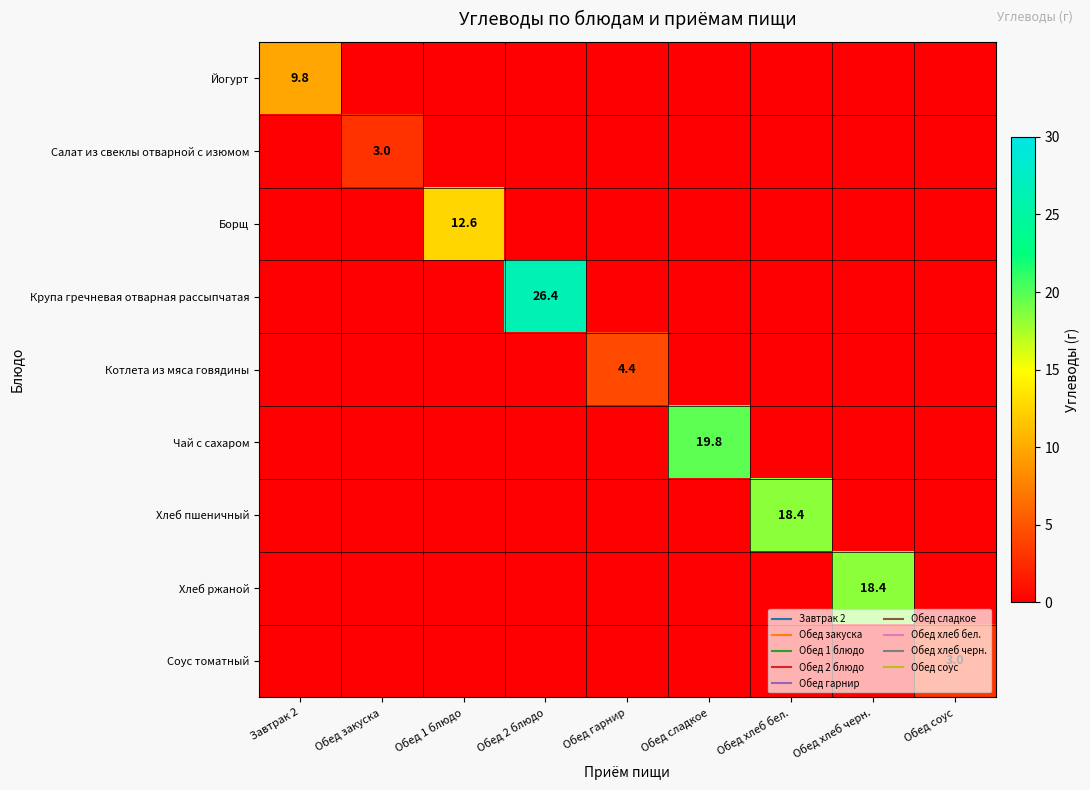

At how many categories does at least one series exceed 5?

6